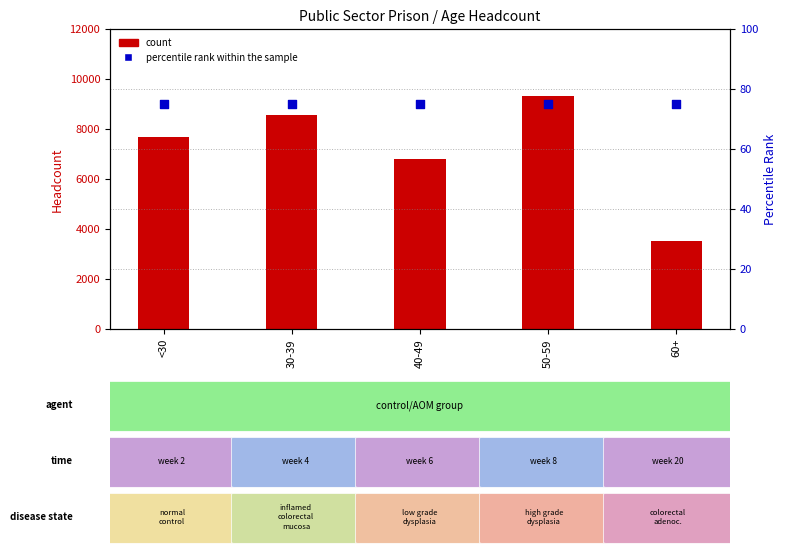

Which series has the largest total across all categories?

count